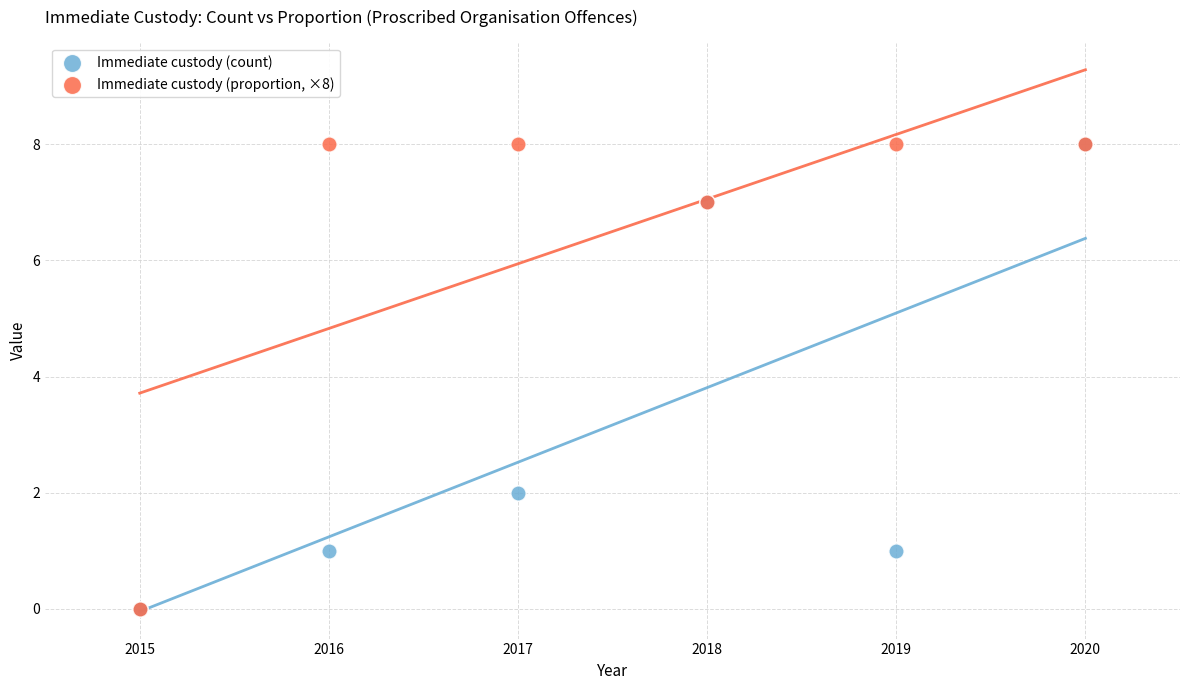

What are all the series names shown in the legend?

Immediate custody (count), Immediate custody (proportion, ×8)